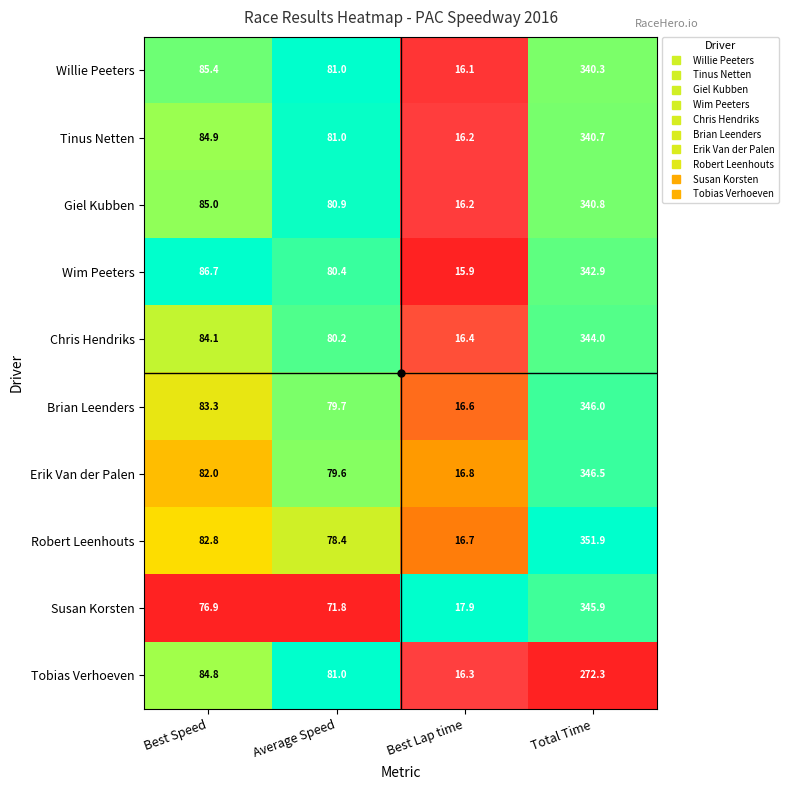

At which label does Chris Hendriks first exceed 84?

Best Speed